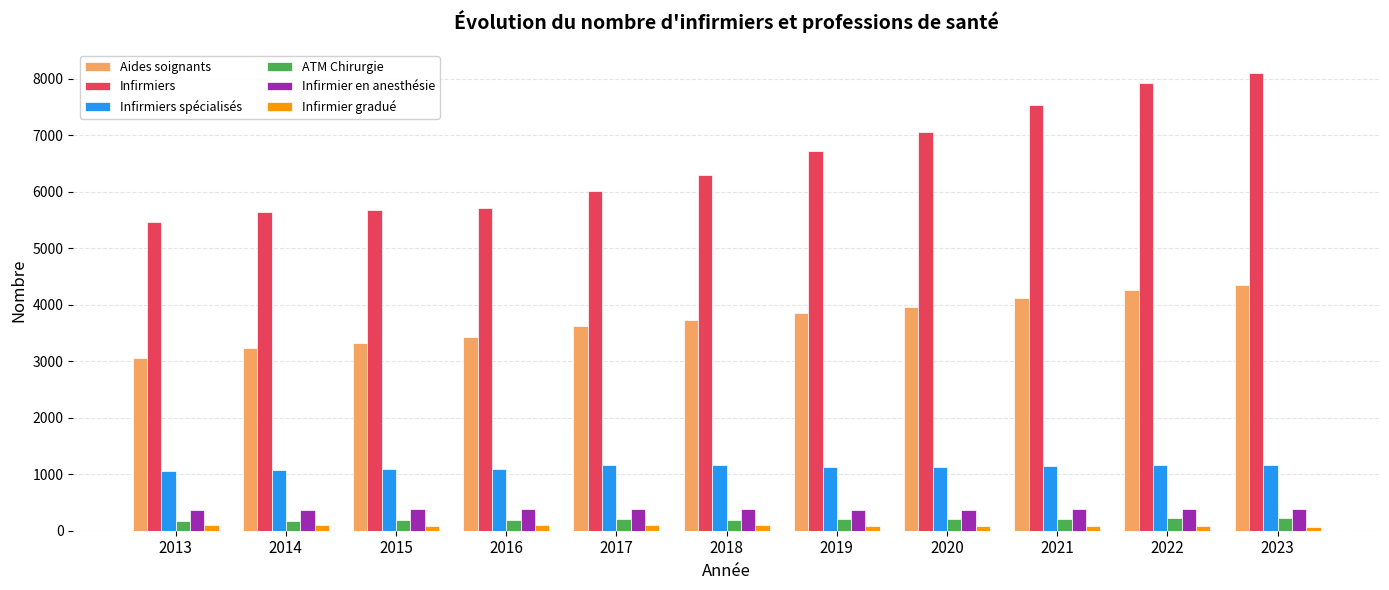

The value of Infirmier gradué at 2013 is 93. True or false?

True